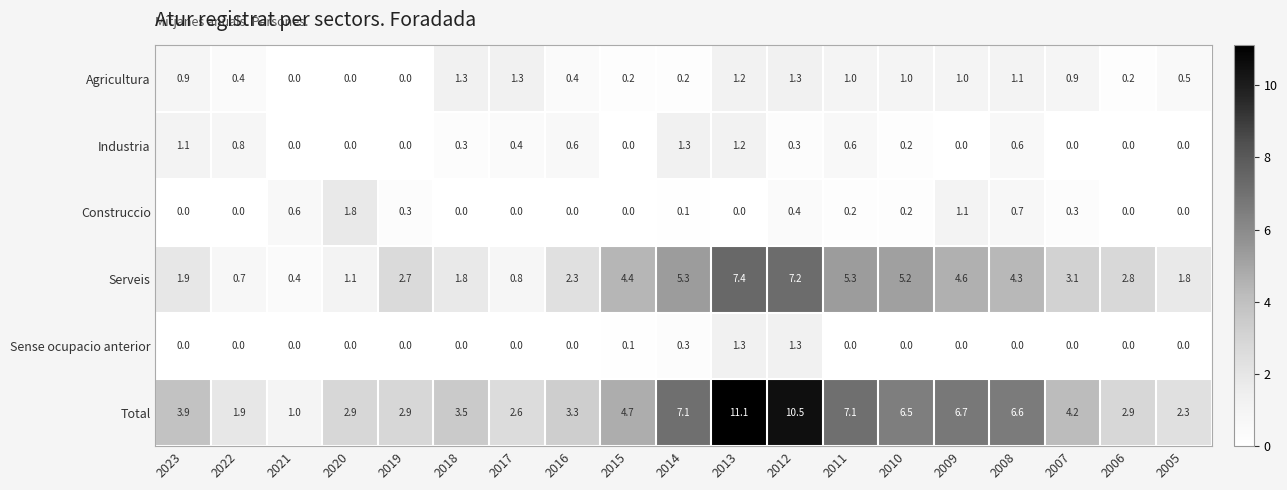

At 2011, list the series in order from largest to smallest.

Total, Serveis, Agricultura, Industria, Construccio, Sense ocupacio anterior